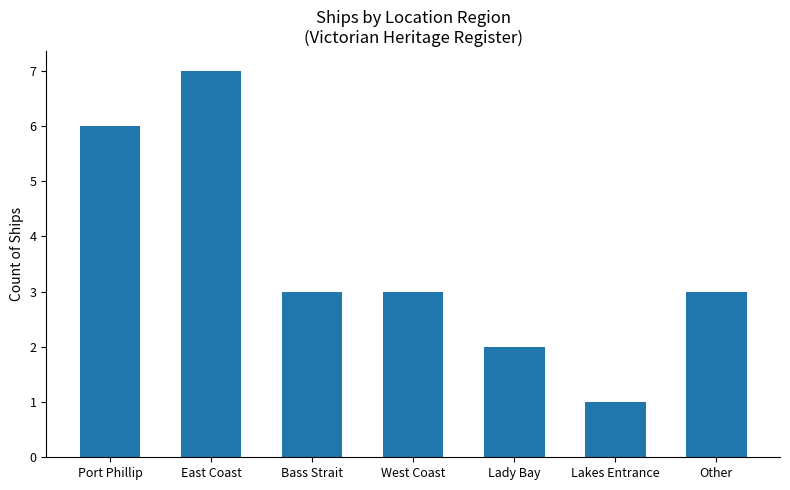

What position from the left is West Coast?

4